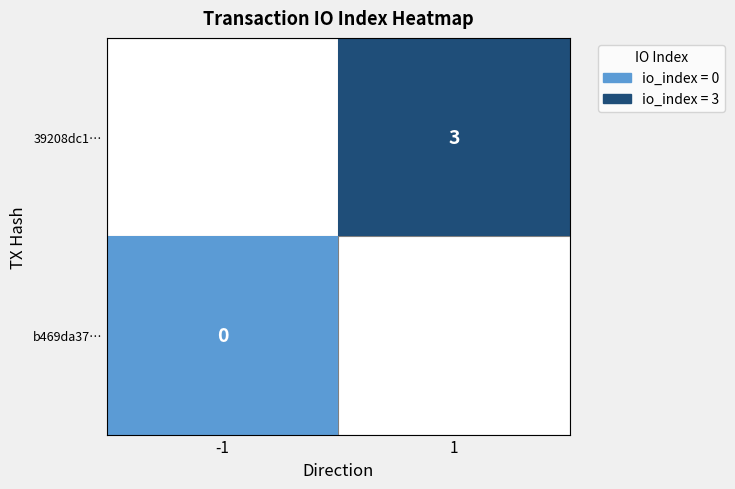

How many distinct data groups are displayed?

2